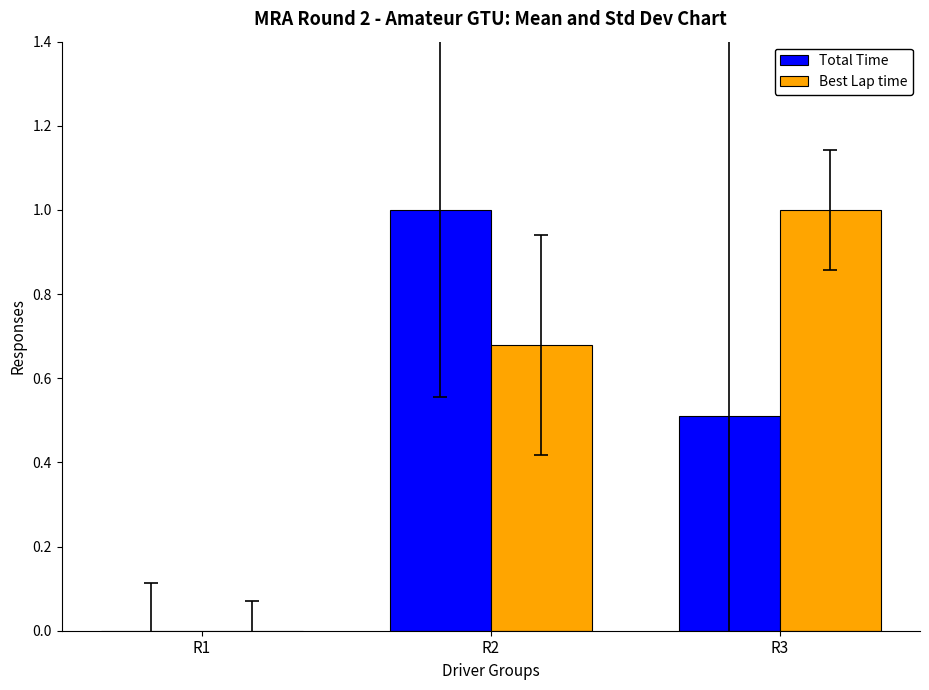

What are all the series names shown in the legend?

Total Time, Best Lap time